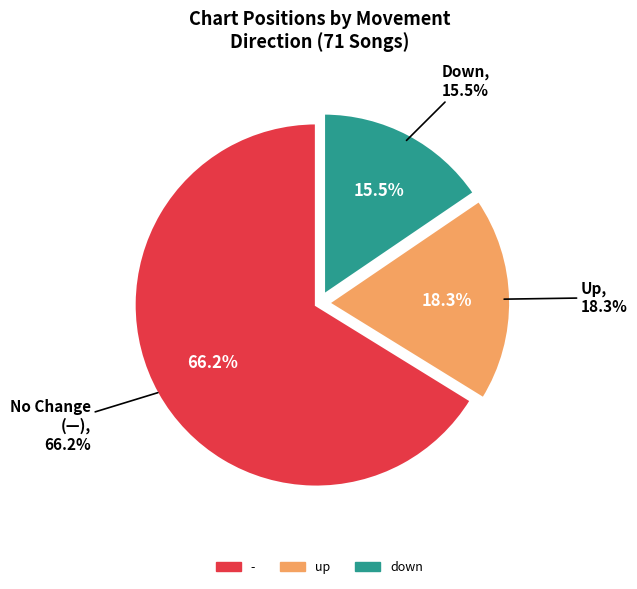

How many segments does this pie chart have?

3